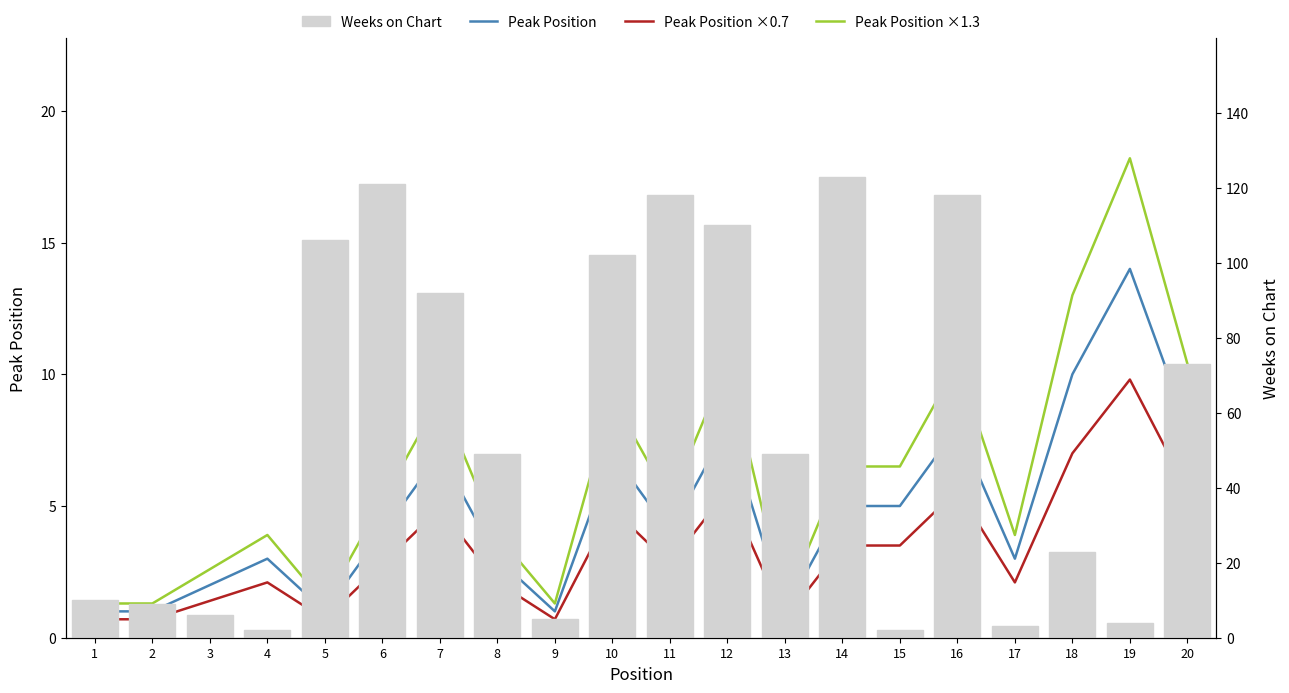

The Peak Position ×1.3 series shows 0.9 at 9. True or false?

False